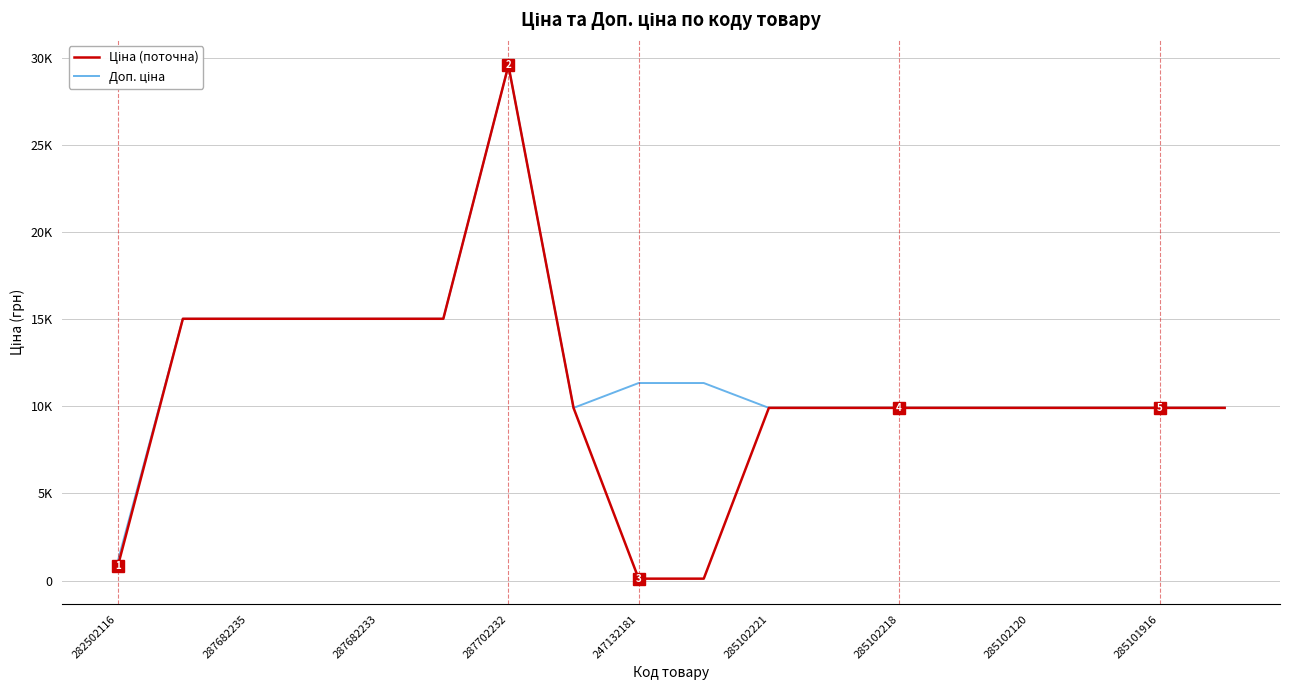

Does the chart have visible grid lines?

Yes